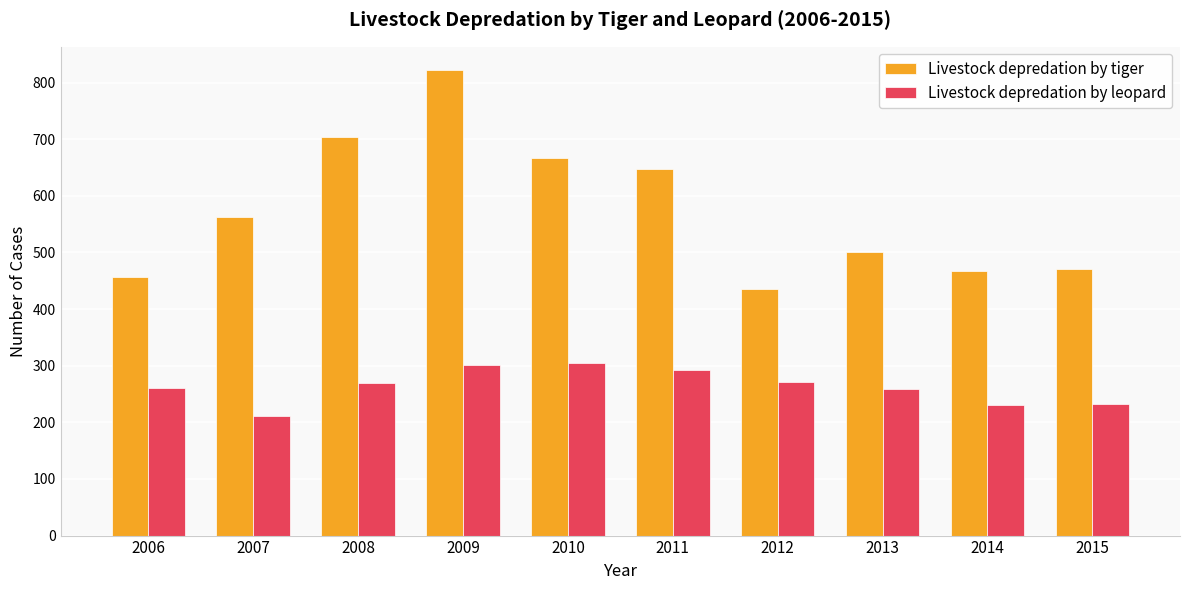

How many data points in Livestock depredation by tiger are less than 563?

5